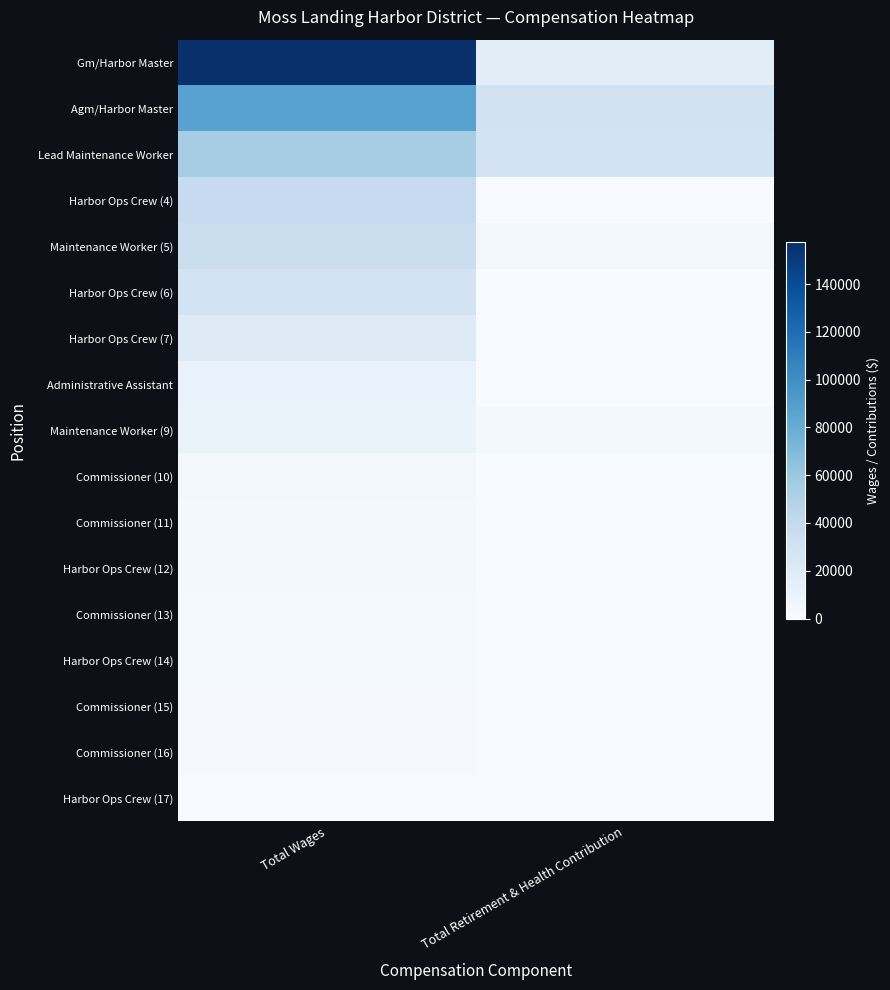

Reading left to right, list all the values displayed in this chart.

Gm/Harbor Master: Total Wages=157396	Total Retirement & Health Contribution=16267
Agm/Harbor Master: Total Wages=87293	Total Retirement & Health Contribution=30522
Lead Maintenance Worker: Total Wages=55308	Total Retirement & Health Contribution=28795
Harbor Ops Crew (4): Total Wages=39216	Total Retirement & Health Contribution=0
Maintenance Worker (5): Total Wages=35180	Total Retirement & Health Contribution=3774
Harbor Ops Crew (6): Total Wages=28451	Total Retirement & Health Contribution=0
Harbor Ops Crew (7): Total Wages=19650	Total Retirement & Health Contribution=0
Administrative Assistant: Total Wages=11052	Total Retirement & Health Contribution=0
Maintenance Worker (9): Total Wages=10115	Total Retirement & Health Contribution=3446
Commissioner (10): Total Wages=4300	Total Retirement & Health Contribution=0
Commissioner (11): Total Wages=3000	Total Retirement & Health Contribution=0
Harbor Ops Crew (12): Total Wages=2614	Total Retirement & Health Contribution=0
Commissioner (13): Total Wages=2100	Total Retirement & Health Contribution=0
Harbor Ops Crew (14): Total Wages=1992	Total Retirement & Health Contribution=0
Commissioner (15): Total Wages=1800	Total Retirement & Health Contribution=0
Commissioner (16): Total Wages=1400	Total Retirement & Health Contribution=0
Harbor Ops Crew (17): Total Wages=339	Total Retirement & Health Contribution=0